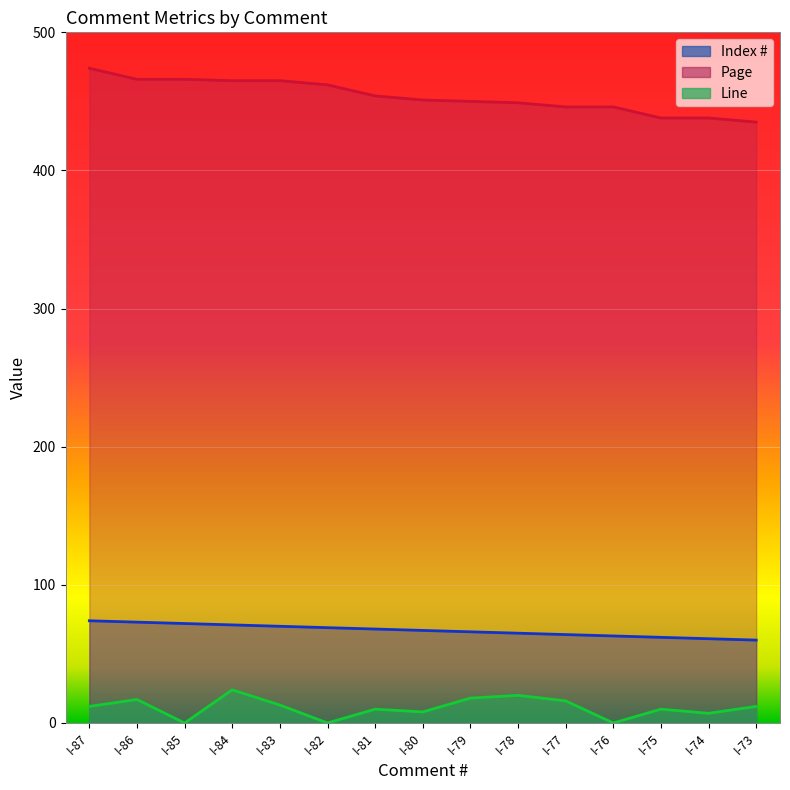

What is the value of the Index # point at the 9th from the left?

66